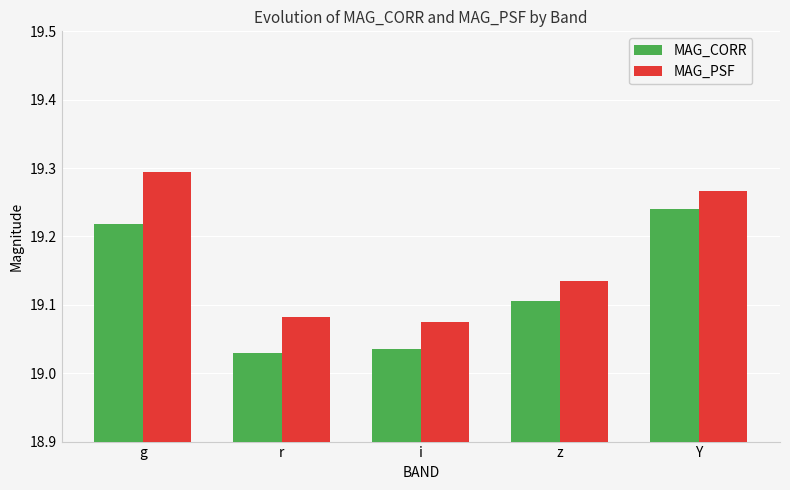

Which series has the largest total across all categories?

MAG_PSF